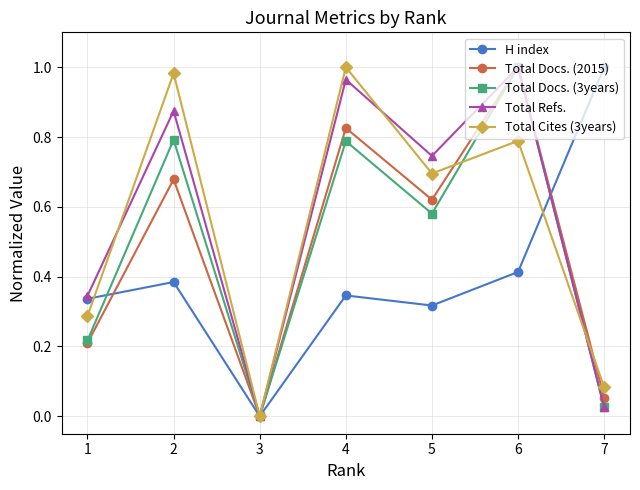

Which category has the highest value in the Total Docs. (2015) series?

6